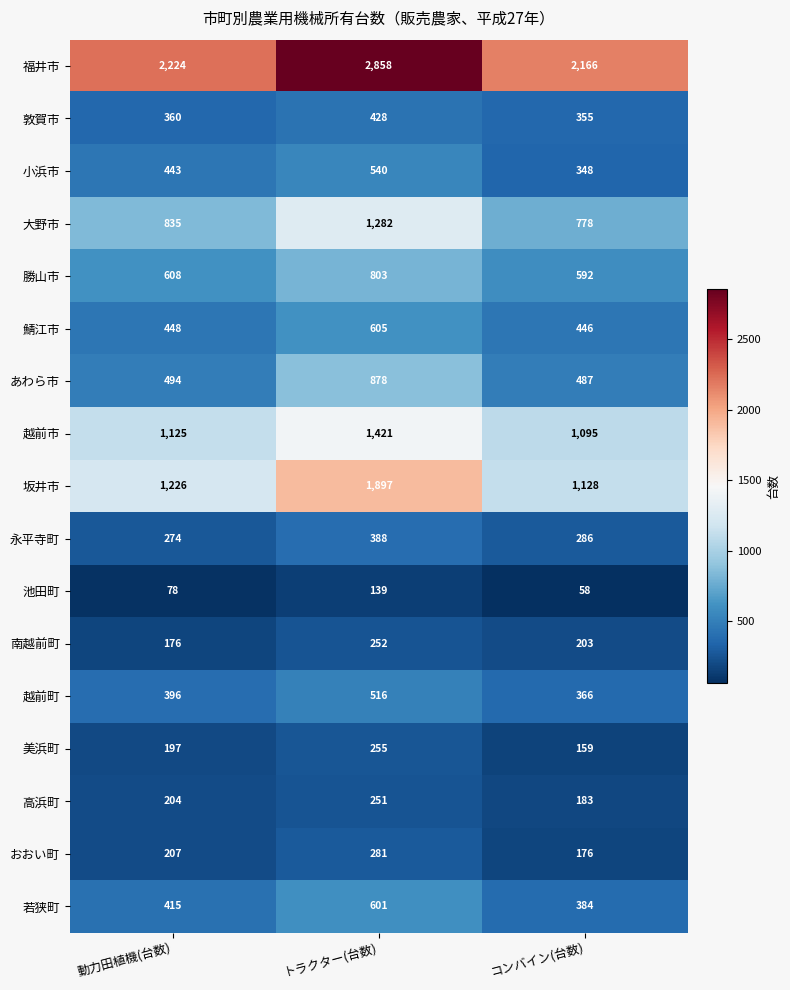

Which series has the widest spread of values?

坂井市